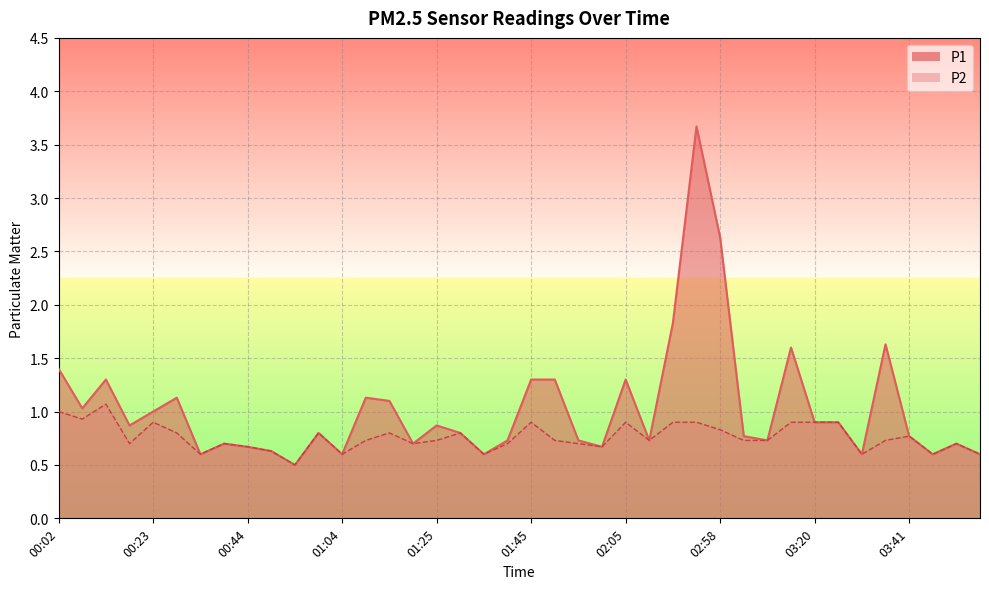

Which category has the highest value in the P1 series?

02:53